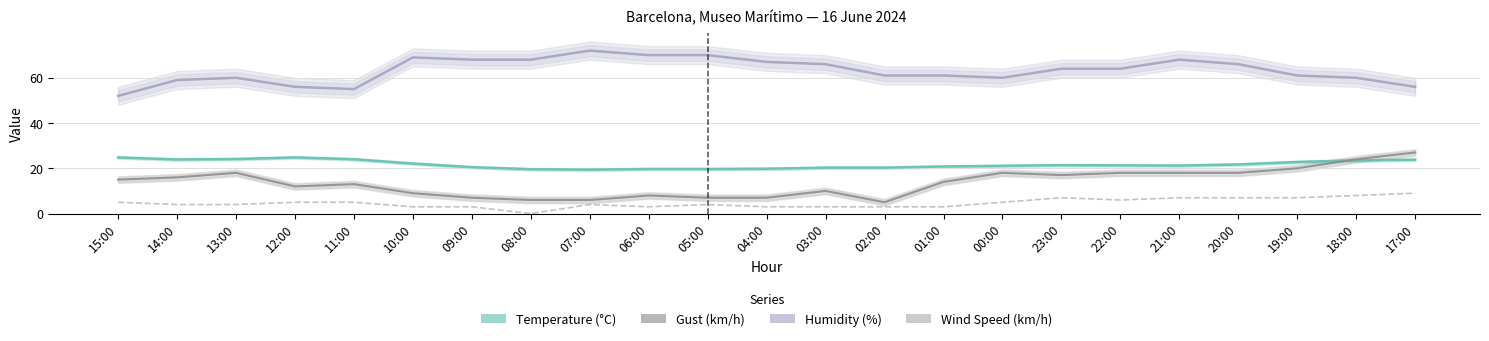

What is the sum of all Humidity (%) values?

1453.0